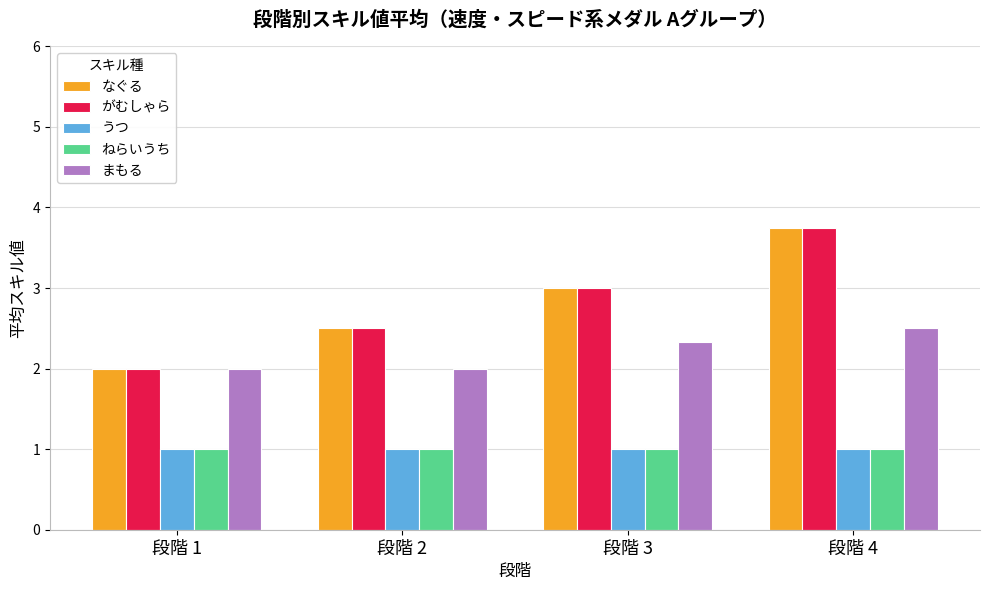

What is the difference between the highest and lowest values at 段階 3?

2.0